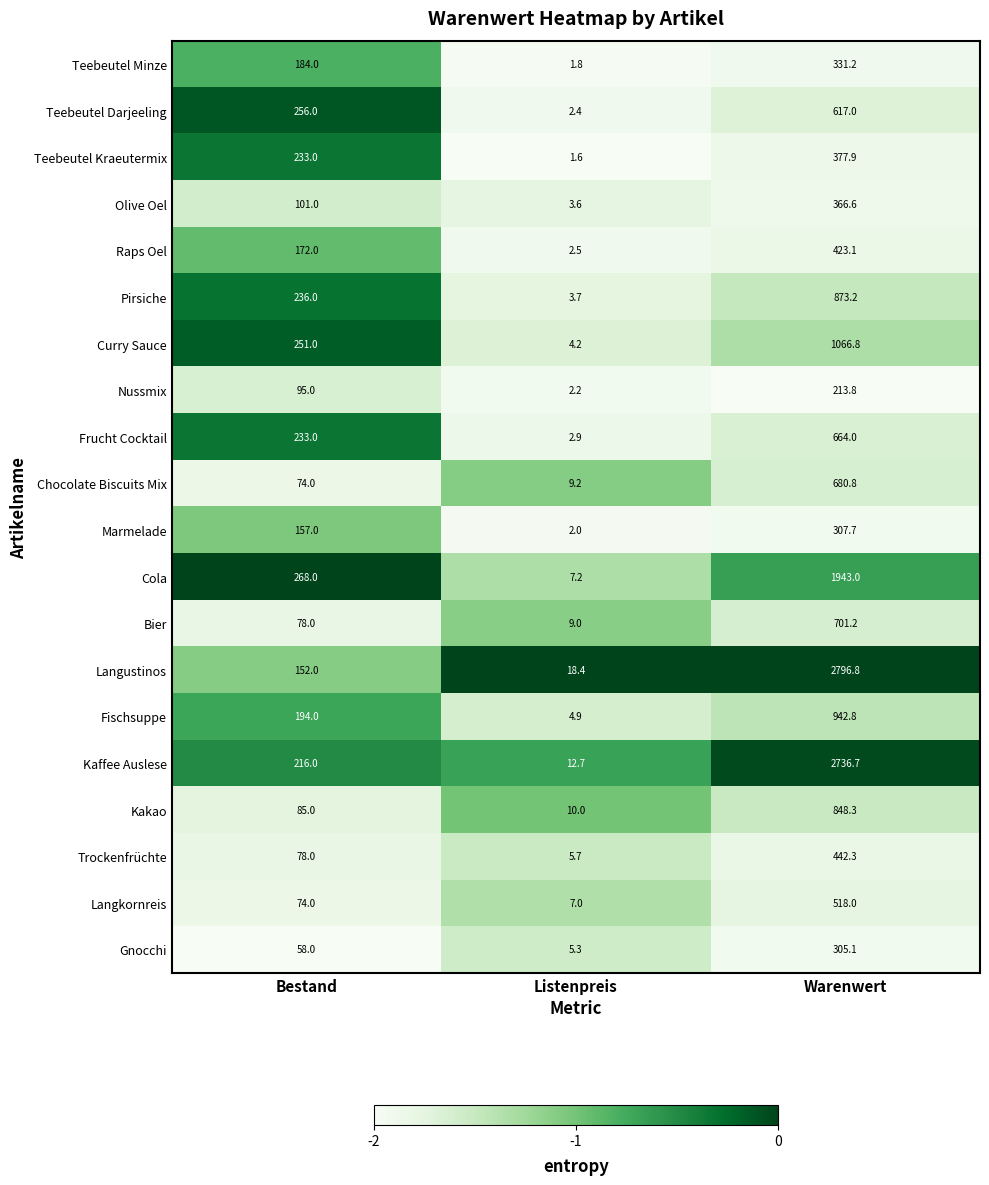

What is the sum of all Teebeutel Minze values?

517.0